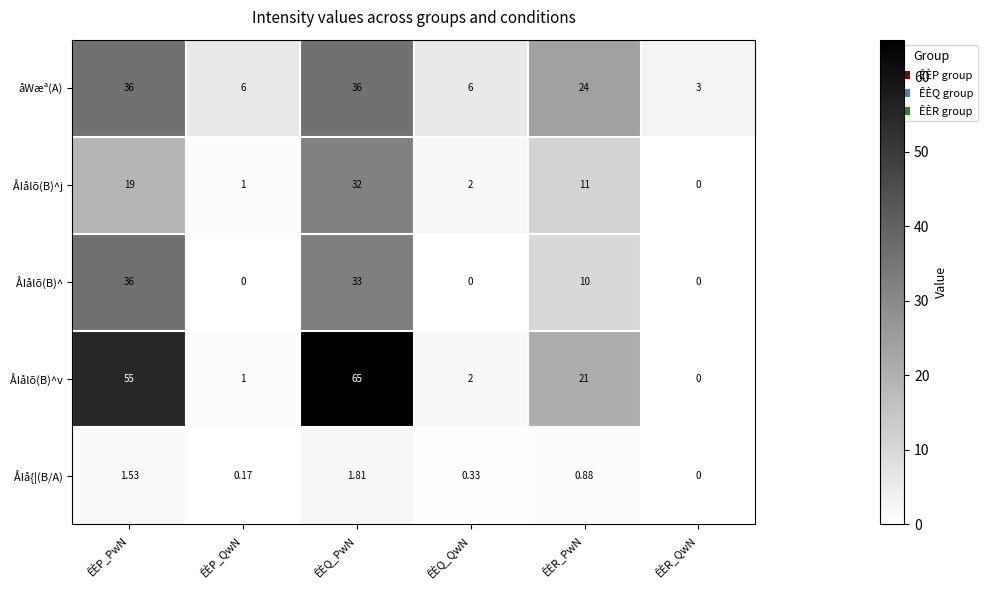

How many distinct data groups are displayed?

5